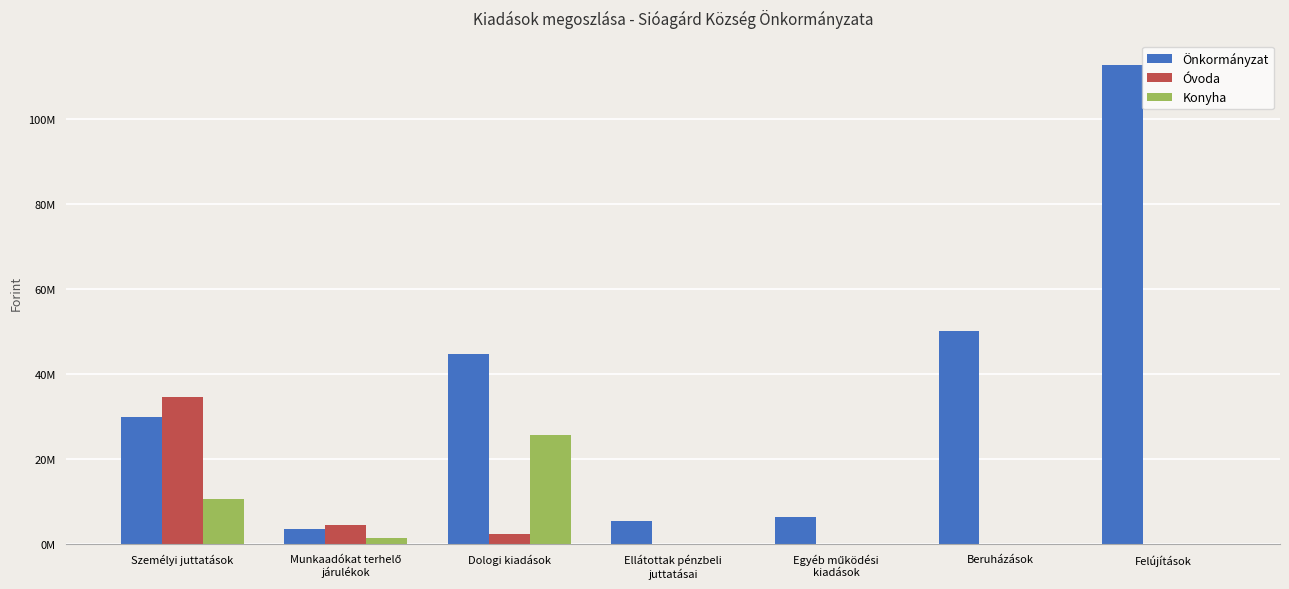

Which series has the largest total across all categories?

Önkormányzat